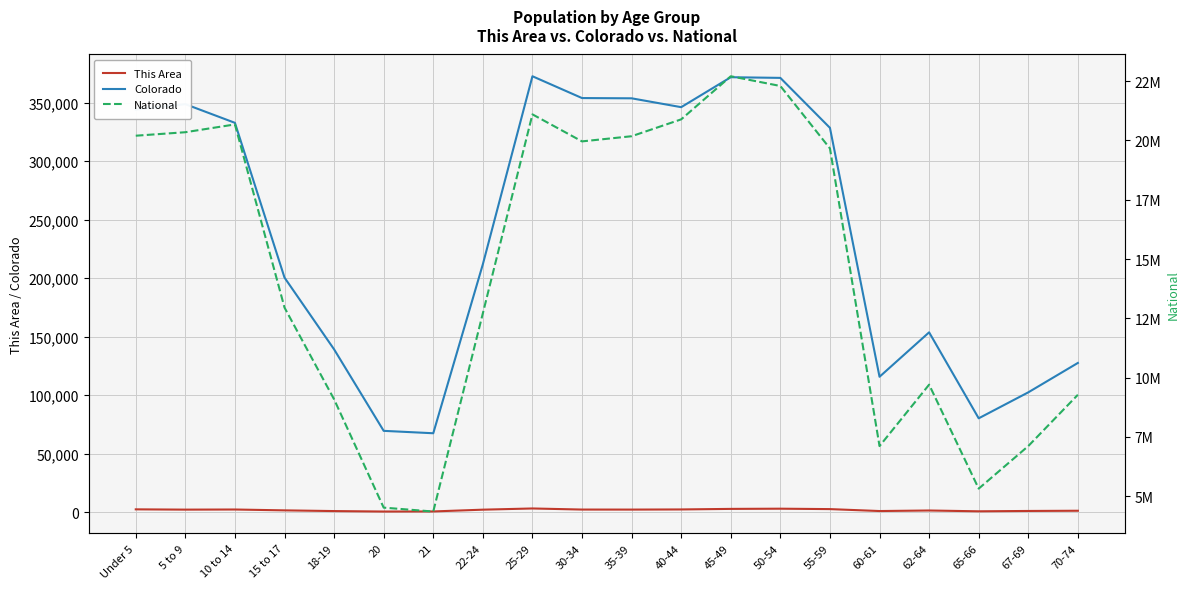

Rank the series at 40-44 from lowest to highest value.

This Area, Colorado, National